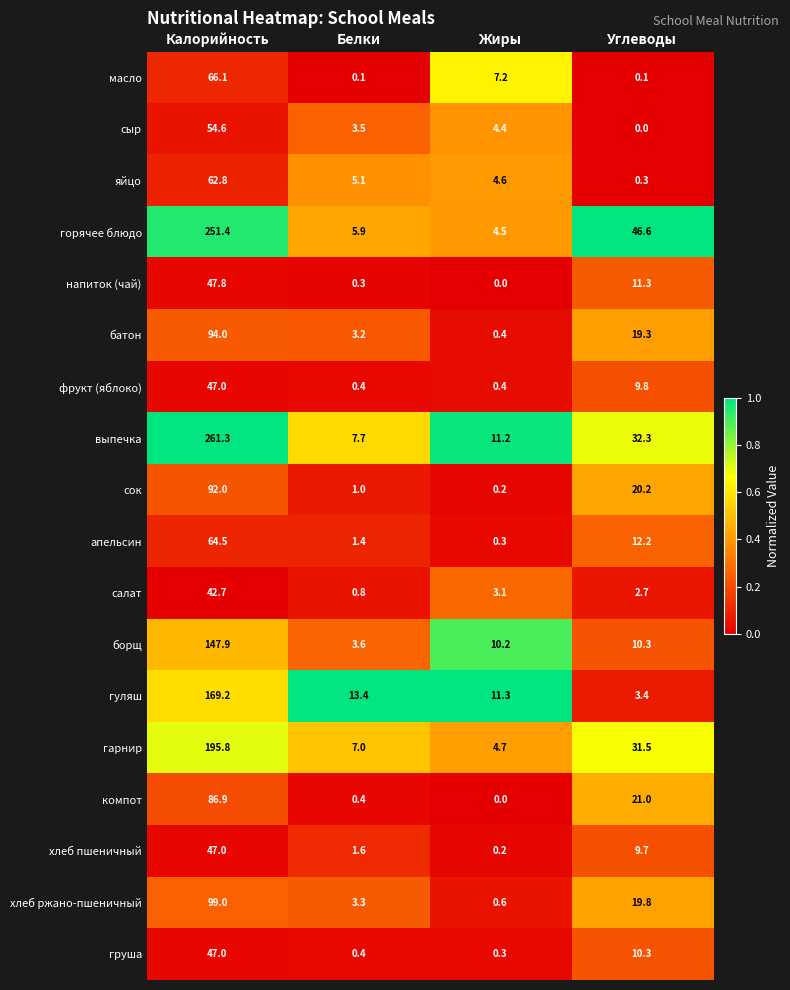

What is the difference between the maximum and minimum values in the хлеб ржано-пшеничный series?

98.4